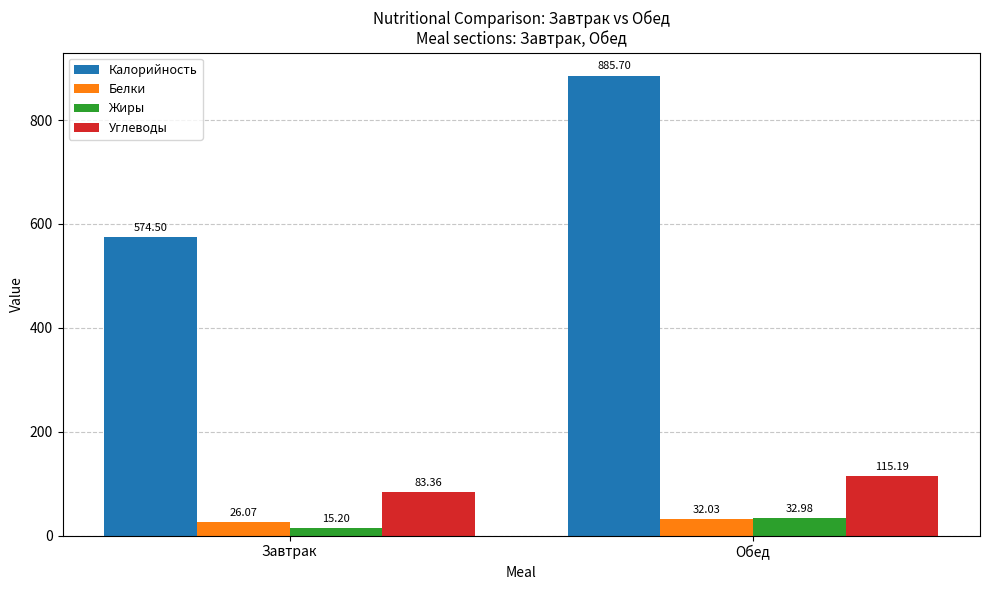

What is the difference between the Жиры values at Завтрак and Обед?

17.8